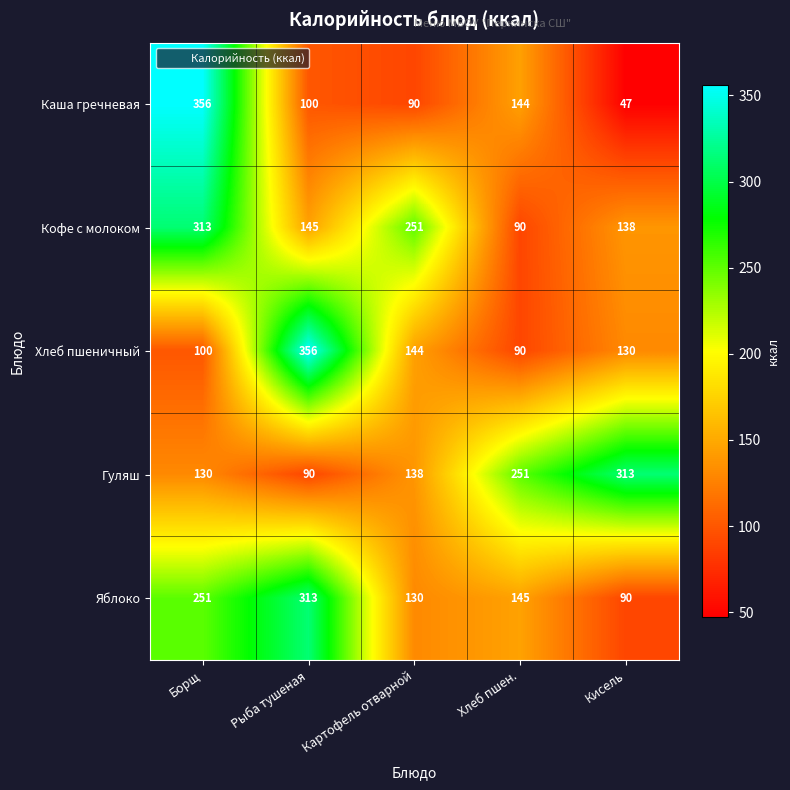

What is the difference between the highest and lowest values at Кисель?

266